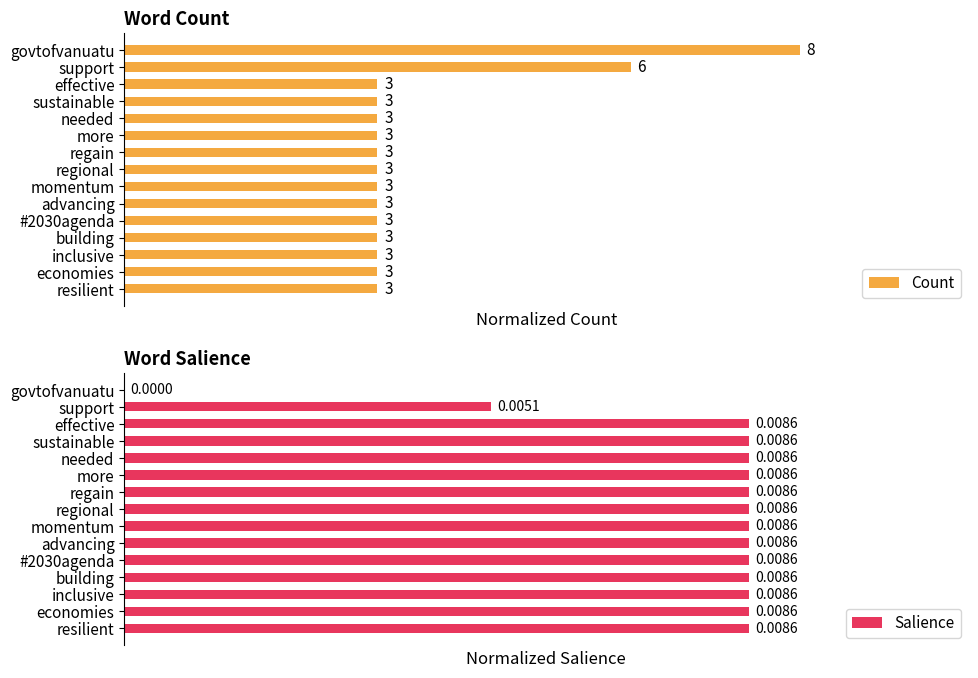

At which label is Salience closest to 0?

govtofvanuatu